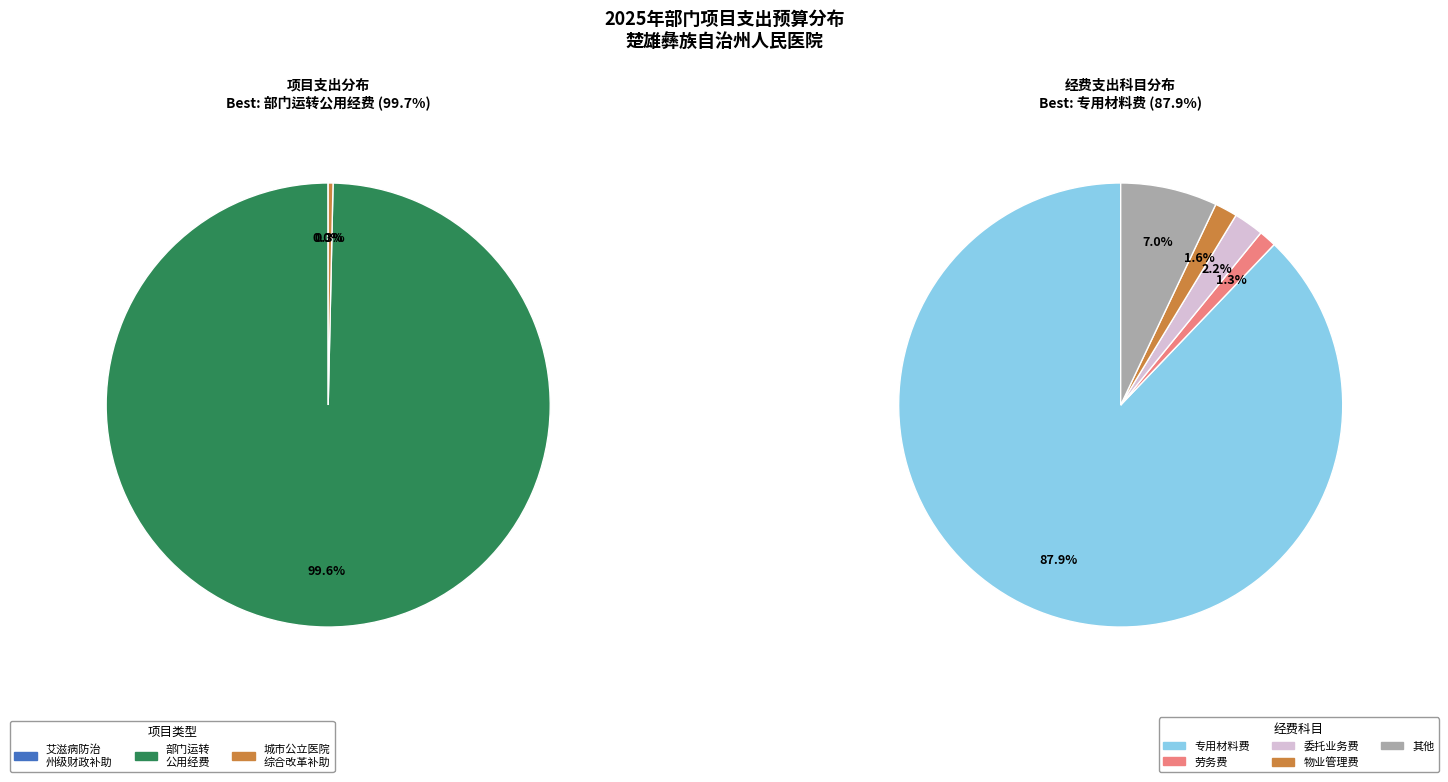

What is the smallest slice in the pie chart?

艾滋病防治州级财政补助（本级）资金